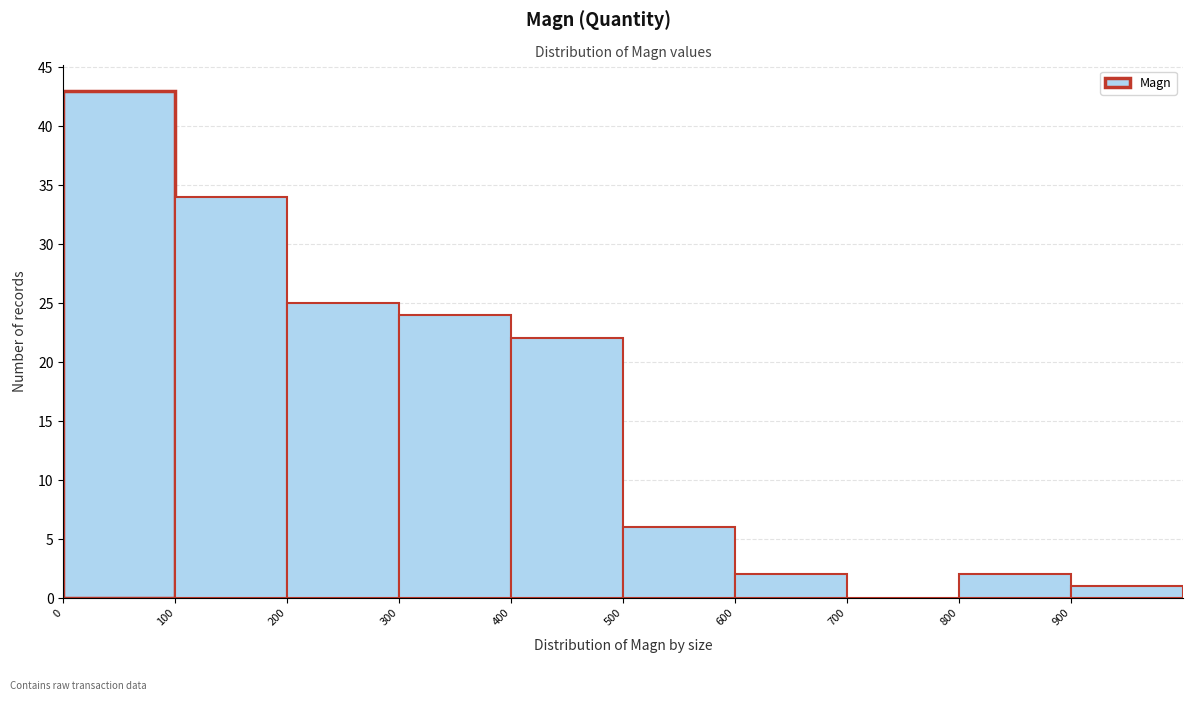

Reading left to right, transcribe this chart: for each bar, give the range it covers on the x-axis and its height. The values are not printed on the chart, so give them approximately, as read against the axis.

0 to 100: 43
100 to 200: 34
200 to 300: 25
300 to 400: 24
400 to 500: 22
500 to 600: 6
600 to 700: 2
700 to 800: 0
800 to 900: 2
900 to 1000: 1